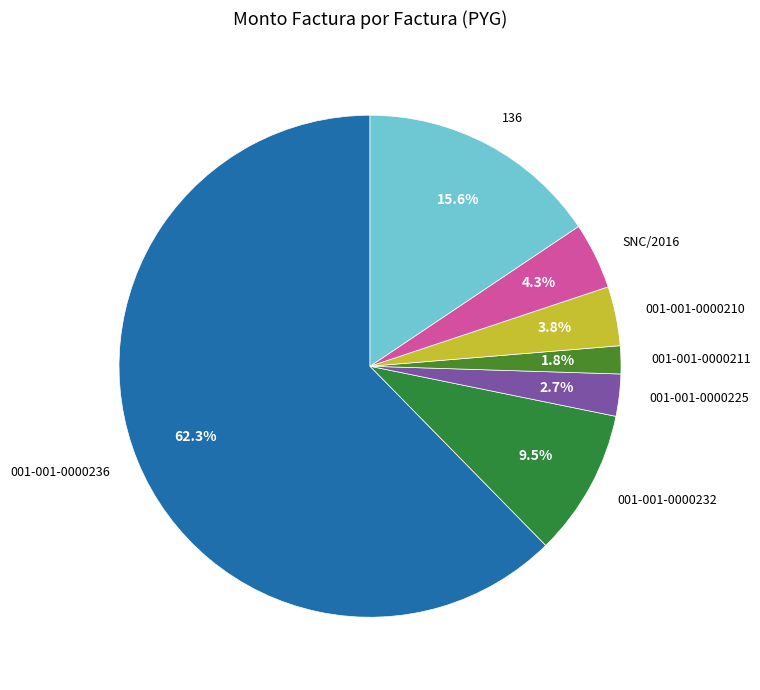

Does 136 account for over 50% of the chart?

No